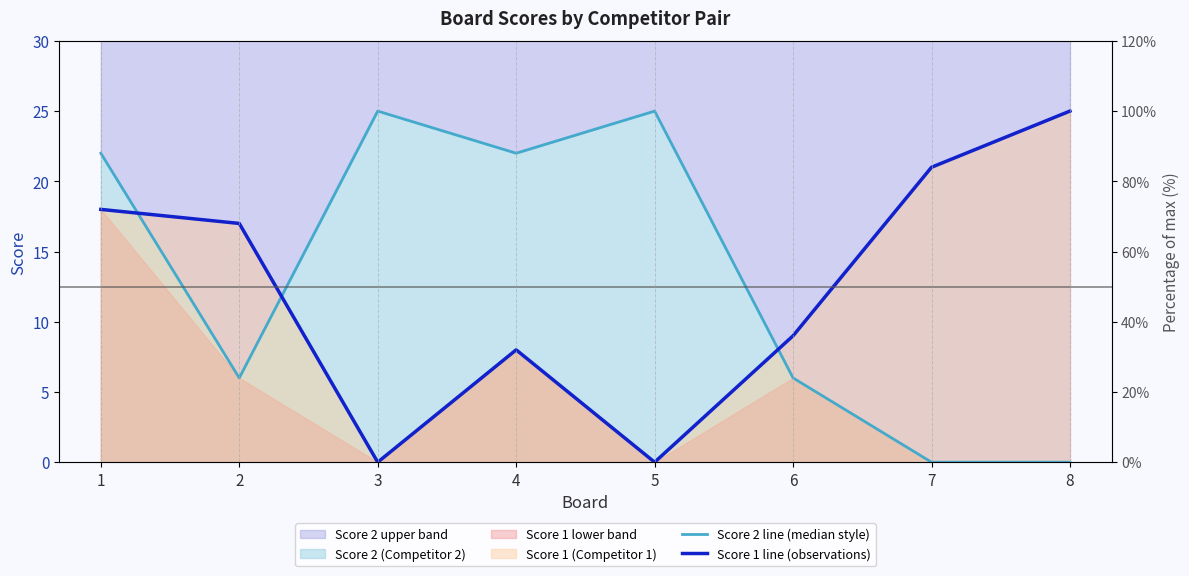

How many values in the Score 1 line (observations) series are below 17?

4